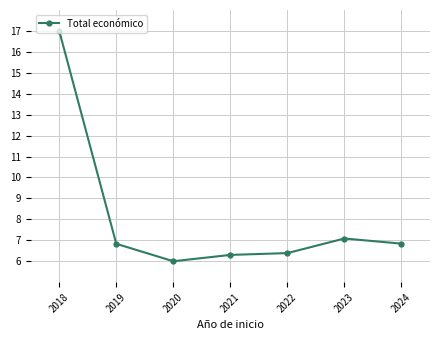

Approximately how many times larger is the value at 2022 compared to 2023?

0.9